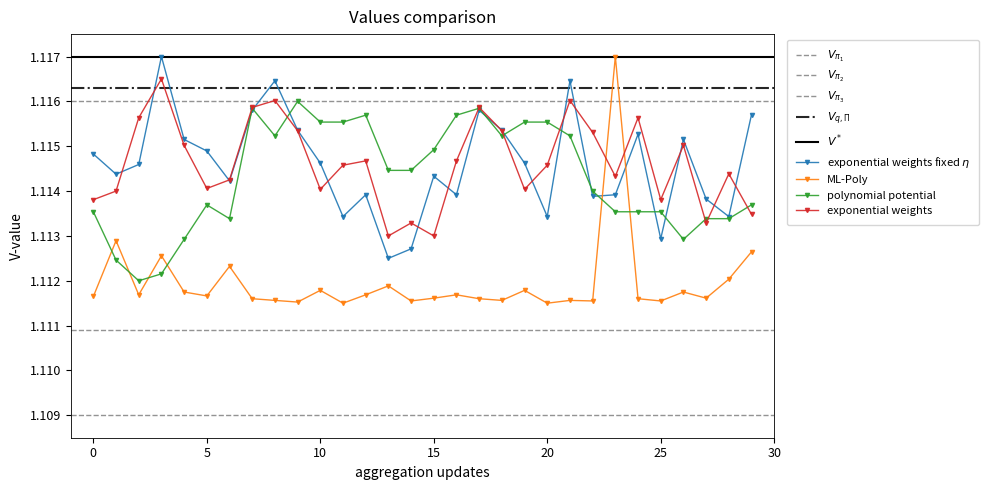

At which category does polynomial potential reach its first local peak?

5